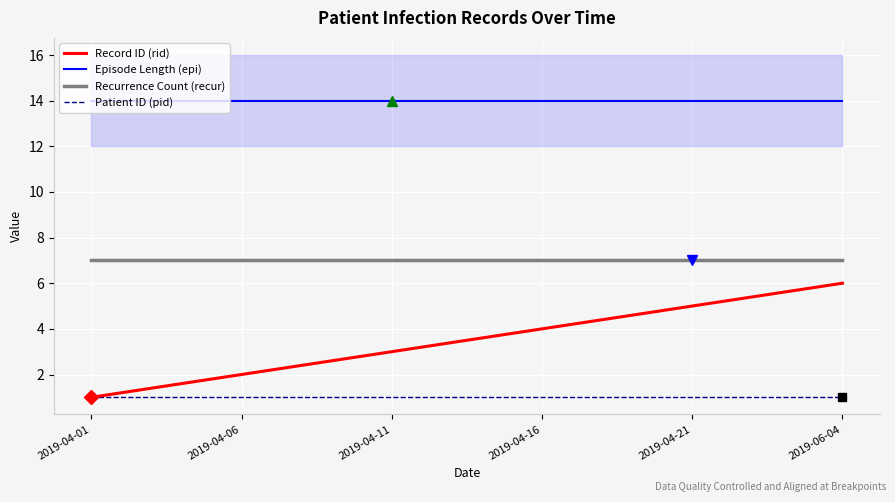

At which category is the sum across all series the highest?

2019-06-04